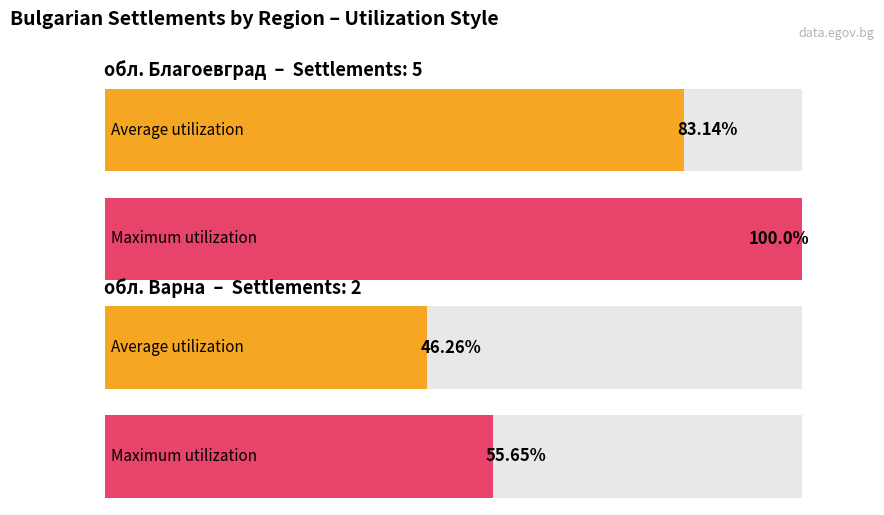

Rank the series by their maximum value, from lowest to highest.

Average utilization, Maximum utilization